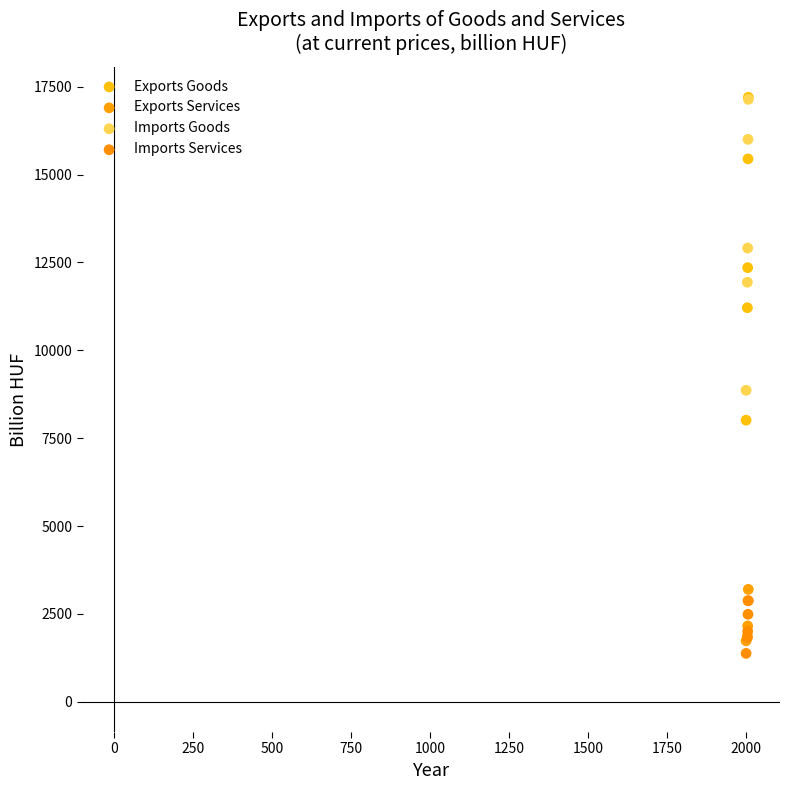

Across all series, what Y value is closest to 9289?

8863.0